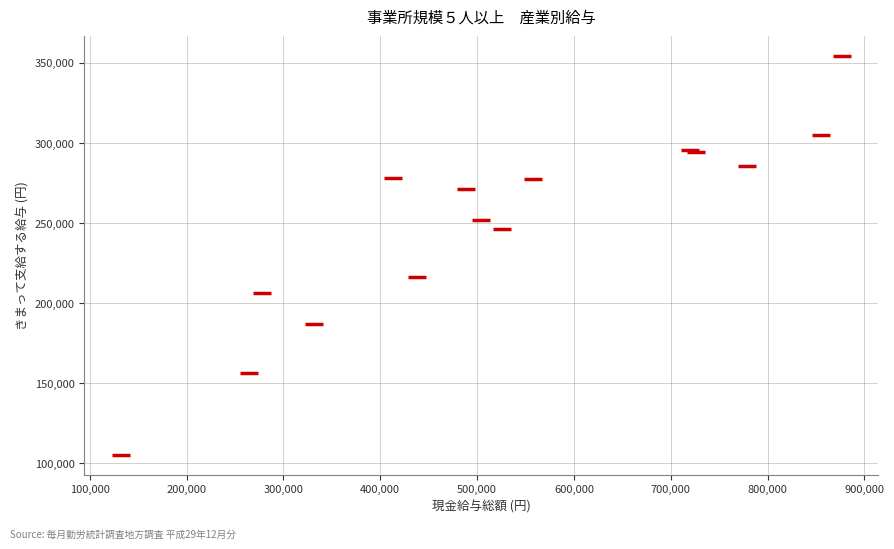

What Y value in the scatter plot is closest to 229809?

216599